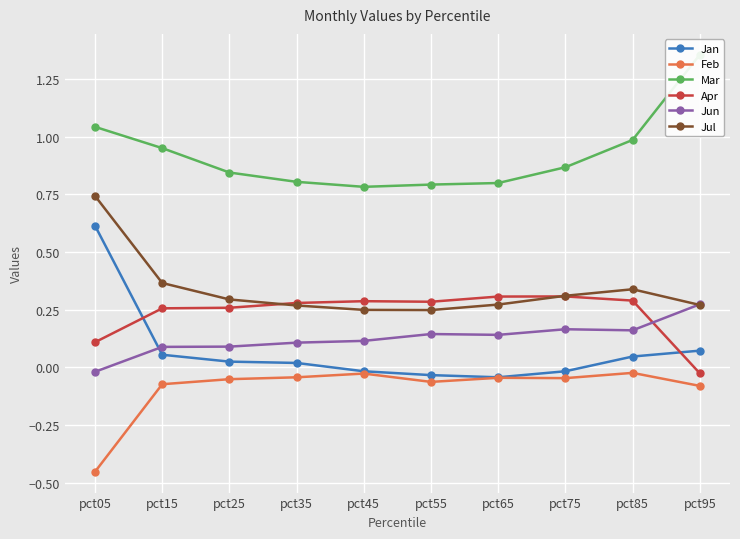

At which label is Mar closest to 1?

pct85